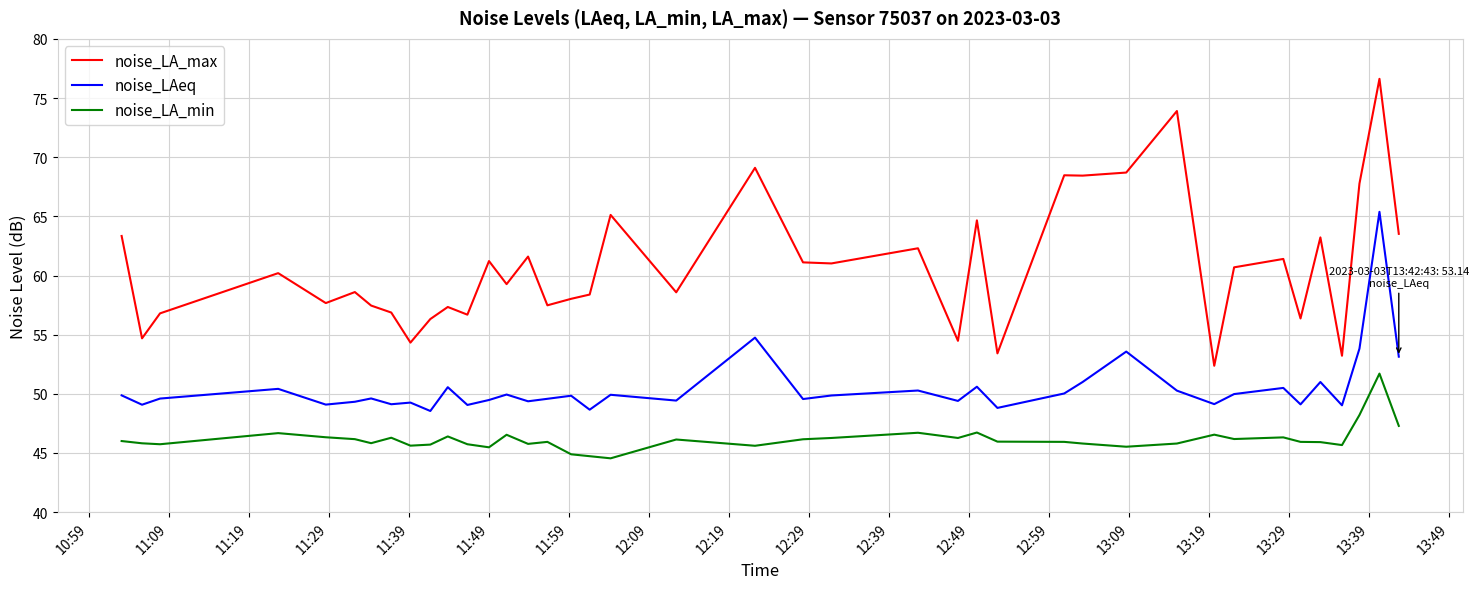

What is the maximum value for noise_LAeq?

65.4